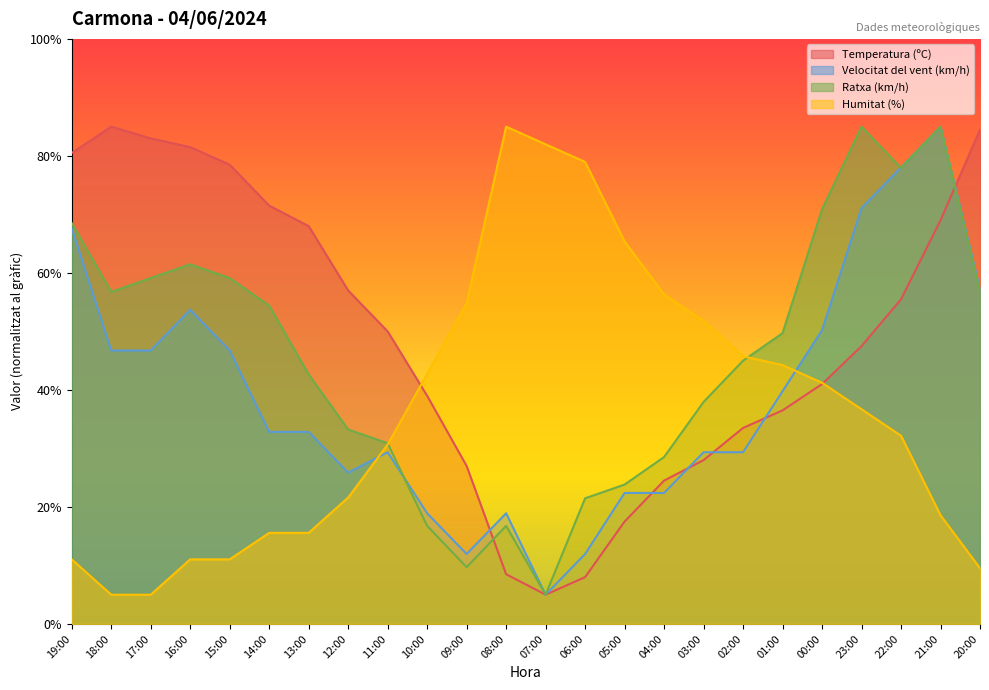

Reading left to right, extract all data points from this chart.

Temperatura (ºC): 80.5	85.0	83.0	81.5	78.5	71.5	68.0	57.0	50.0	39.0	27.0	8.5	5.0	8.0	17.5	24.5	28.0	33.5	36.5	41.0	47.5	55.5	69.0	84.5
Velocitat del vent (km/h): 67.6	46.7	46.7	53.7	46.7	32.8	32.8	25.9	29.3	18.9	12.0	18.9	5.0	12.0	22.4	22.4	29.3	29.3	39.8	50.2	71.1	78.0	85.0	57.2
Ratxa (km/h): 68.5	56.8	59.1	61.5	59.1	54.4	42.6	33.2	30.9	16.8	9.7	16.8	5.0	21.5	23.8	28.5	37.9	45.0	49.7	70.9	85.0	77.9	85.0	56.8
Humitat (%): 11.0	5.0	5.0	11.0	11.0	15.6	15.6	21.6	30.7	42.7	54.8	85.0	82.0	79.0	65.4	56.3	51.8	45.8	44.2	41.2	36.7	32.2	18.6	9.5